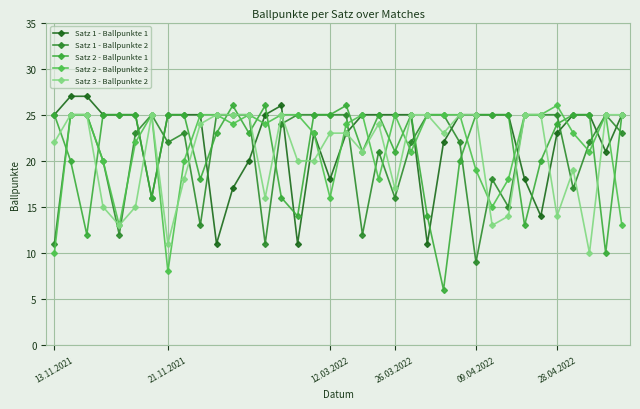

How many categories are shown in the chart?

36